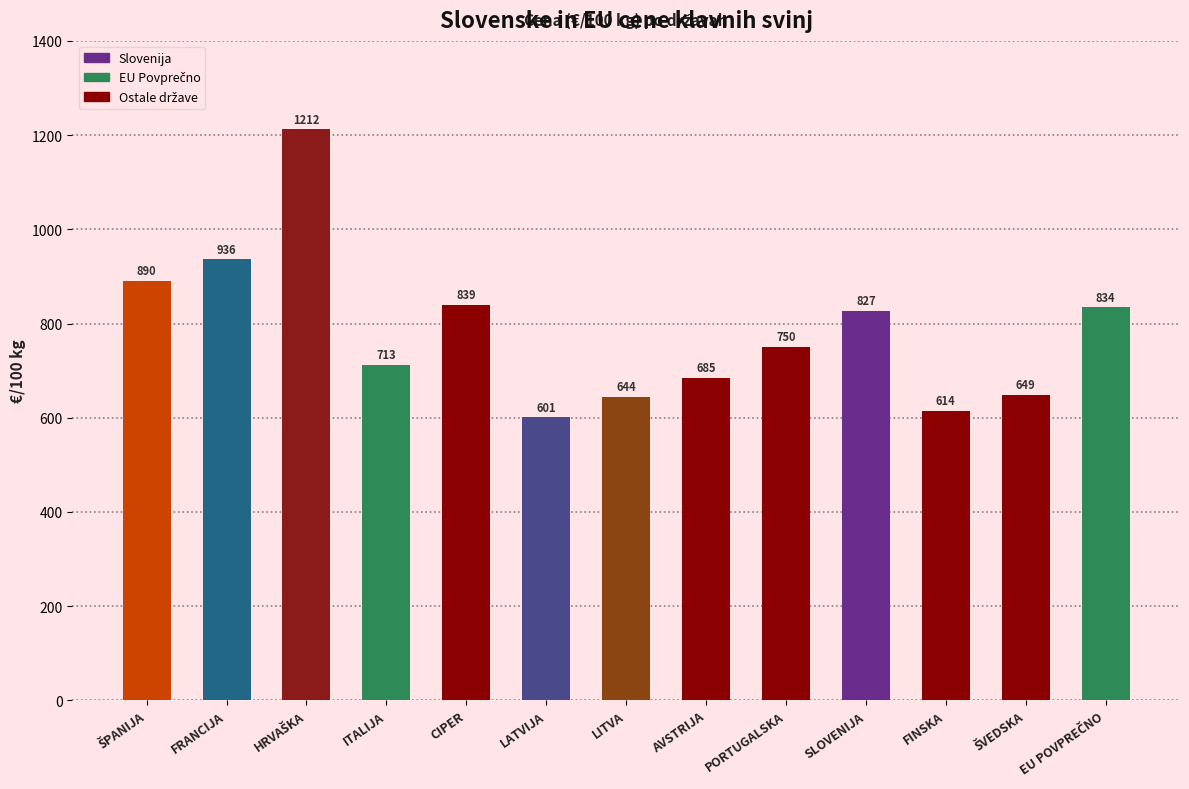

Approximately how many times larger is the value at ITALIJA compared to AVSTRIJA?

1.0